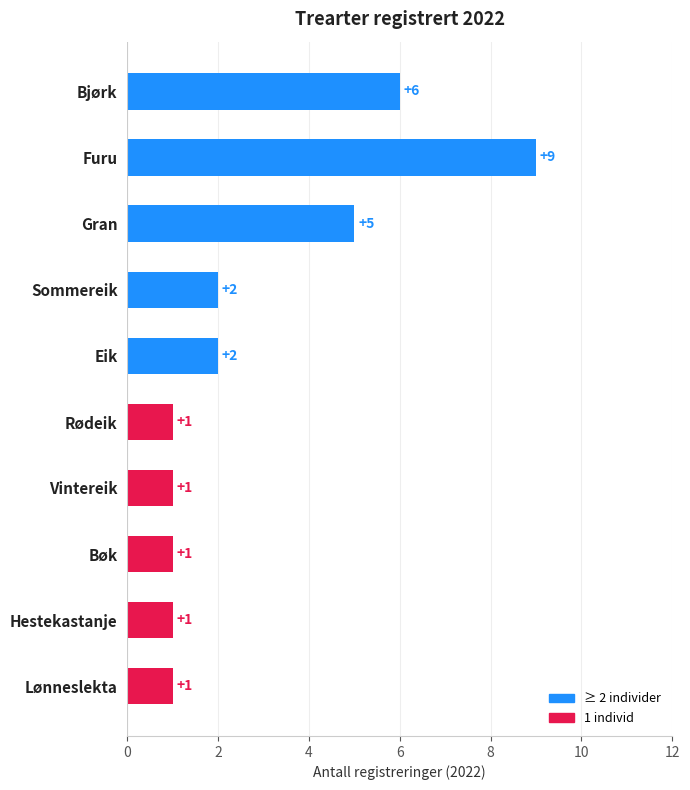

Read the value at Lønneslekta.

1